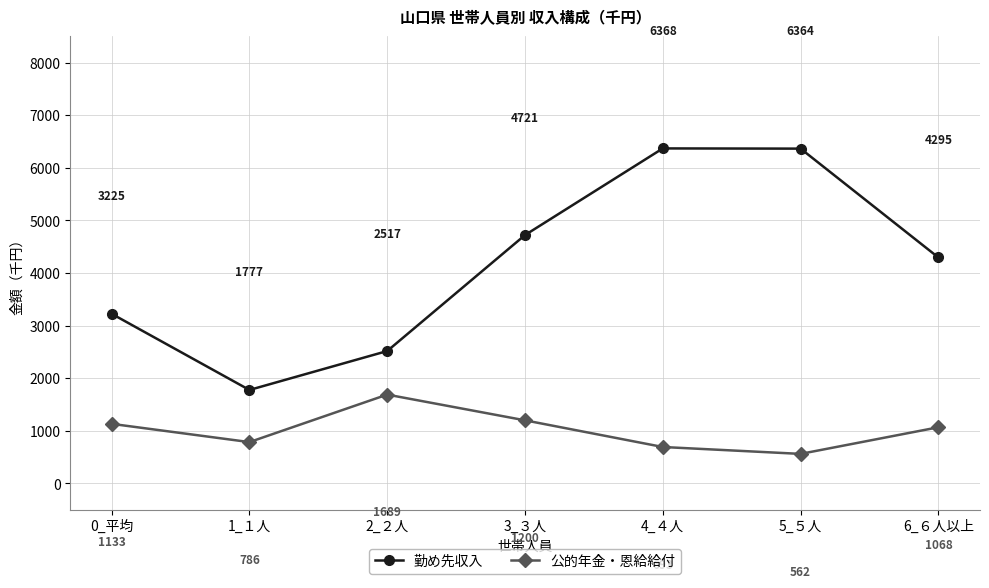

What is the minimum value shown in the chart?

562